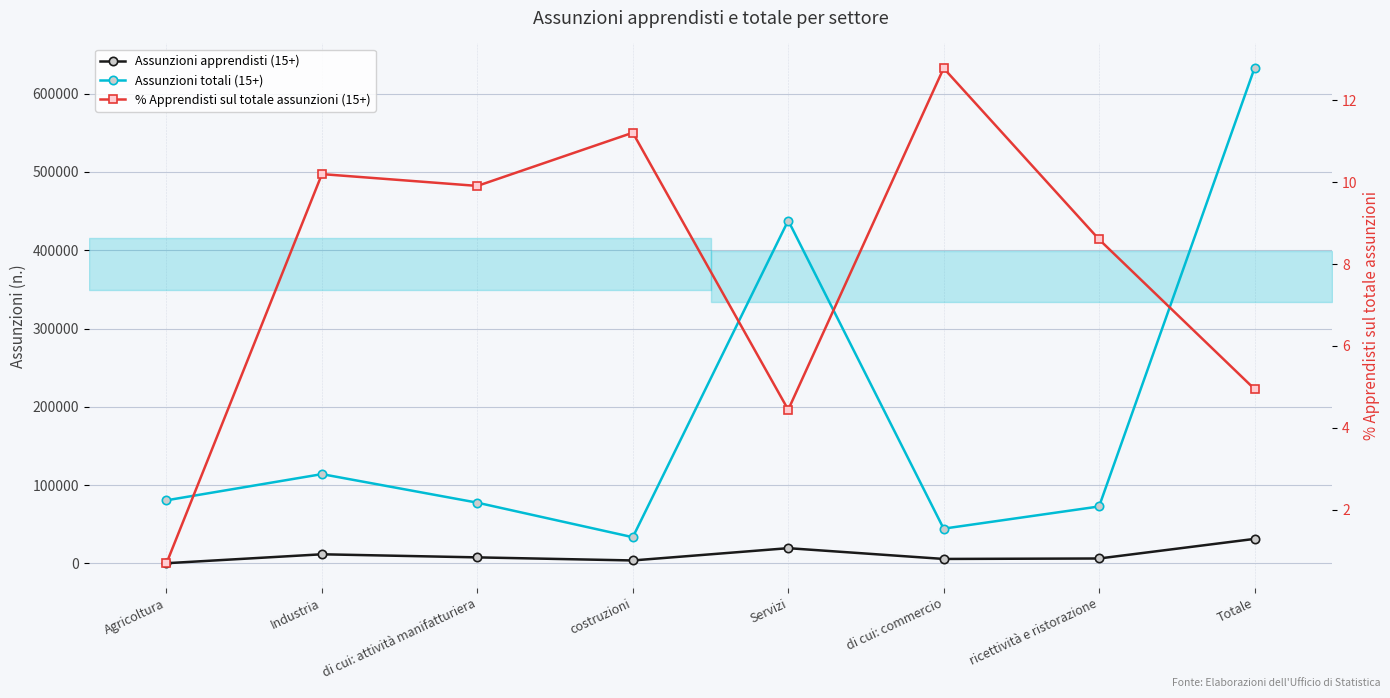

What is the greatest value displayed?

632505.0